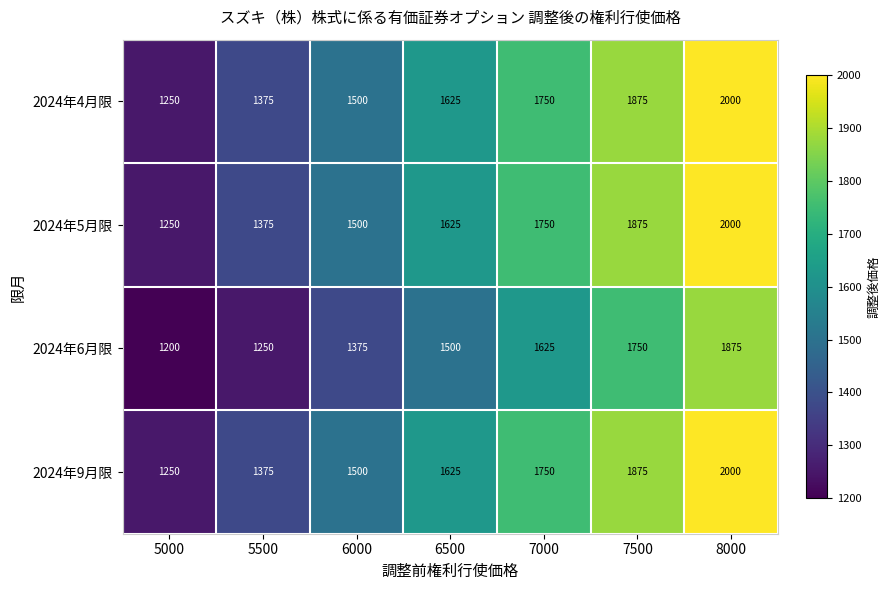

Is the value of 2024年4月限 at 6000 greater than the value of 2024年6月限 at 5500?

Yes